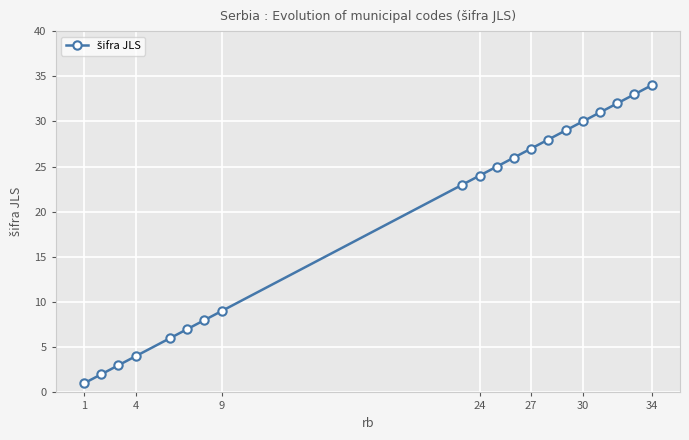

What is the difference between the maximum and minimum values?

33